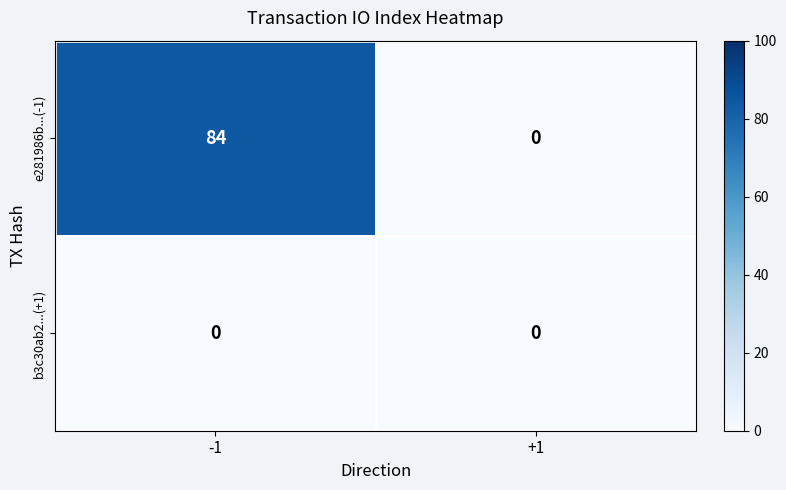

What is the difference between the highest and lowest values at -1?

84